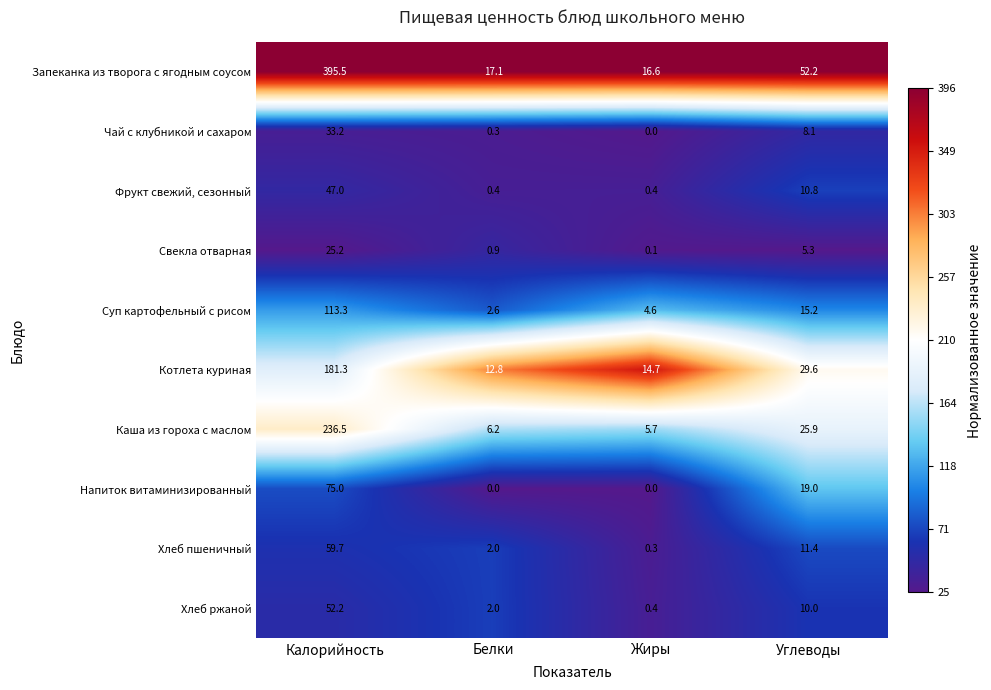

True or false: Напиток витаминизированный has a value of 0.0 at Белки.

True